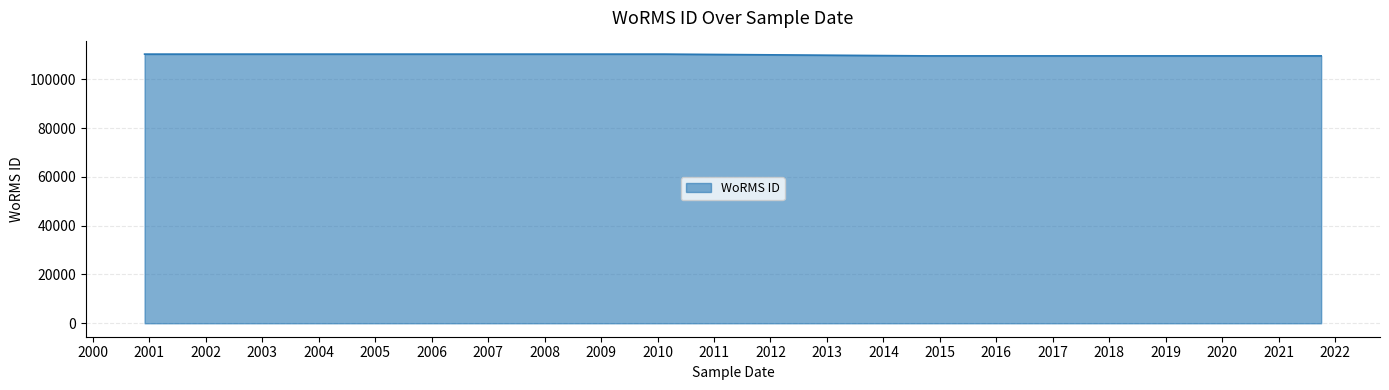

What is the difference between the maximum and minimum values?

719